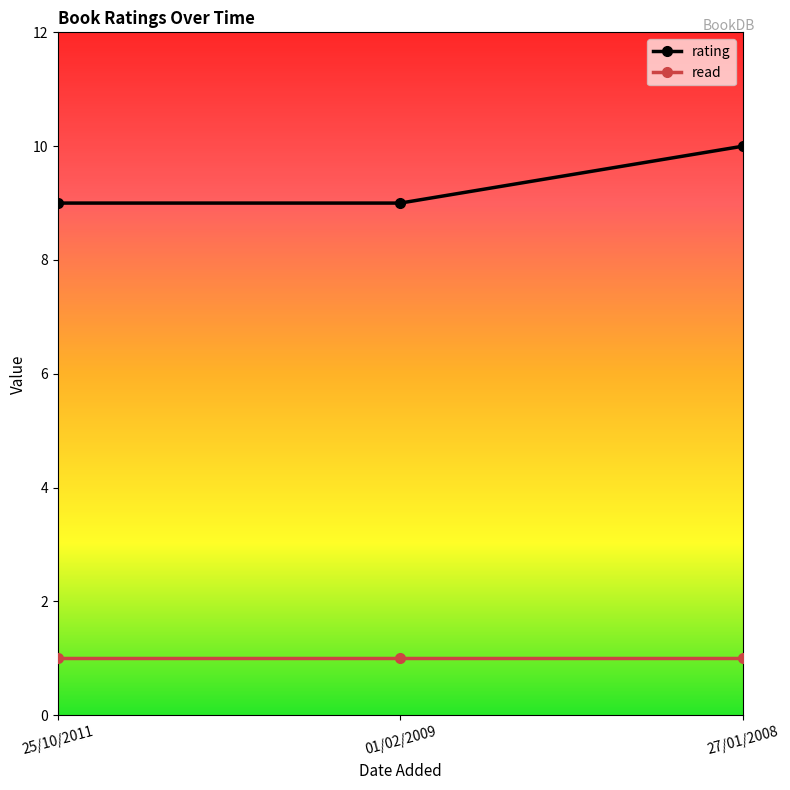

Reading left to right, list all the values displayed in this chart.

rating: 9	9	10
read: 1	1	1